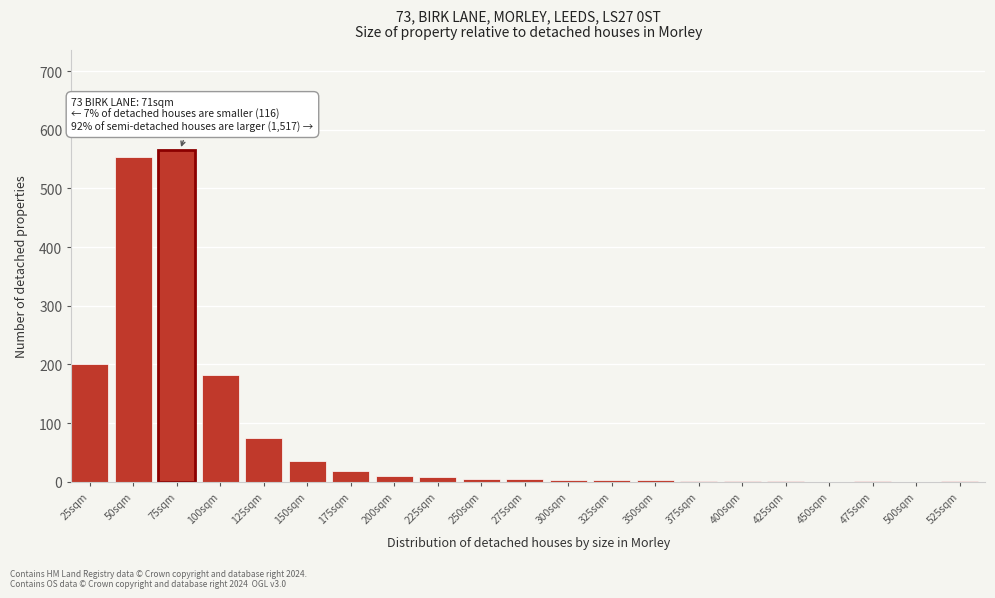

Where is the data nearest to the value 283?

25sqm